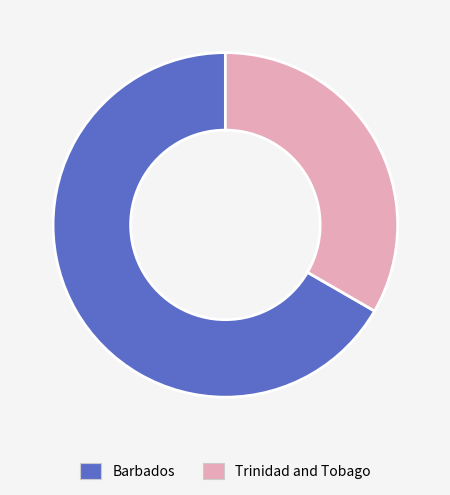

Is the sum of Barbados and Trinidad and Tobago greater than half?

Yes